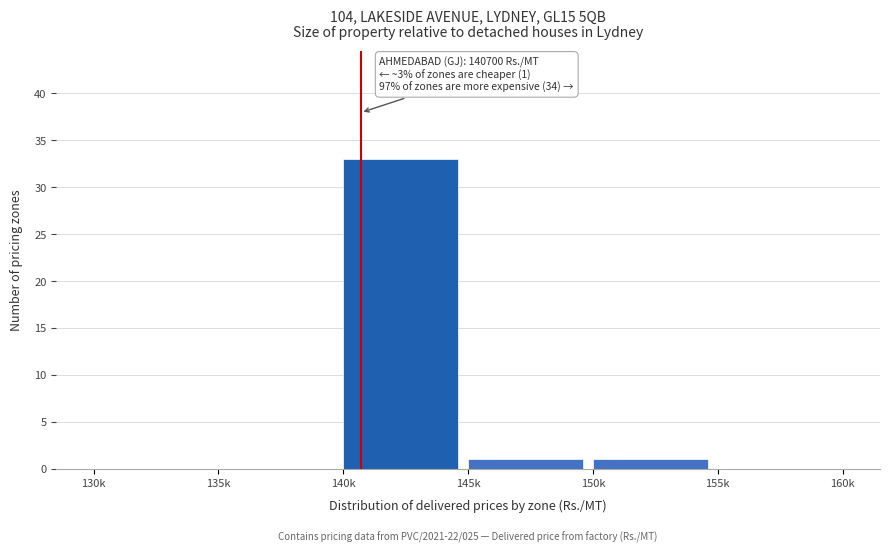

Reading left to right, list all the values displayed in this chart.

130k=0	135k=0	140k=33	145k=1	150k=1	155k=0